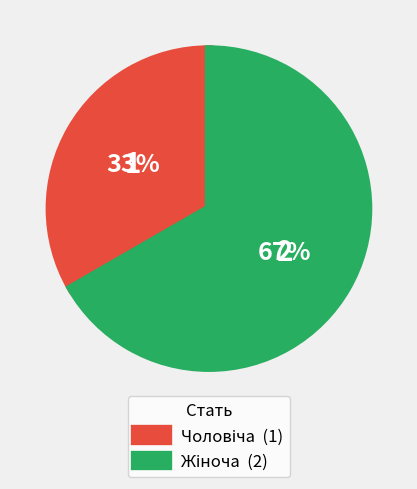

Is there any slice that represents more than half of the pie?

Yes